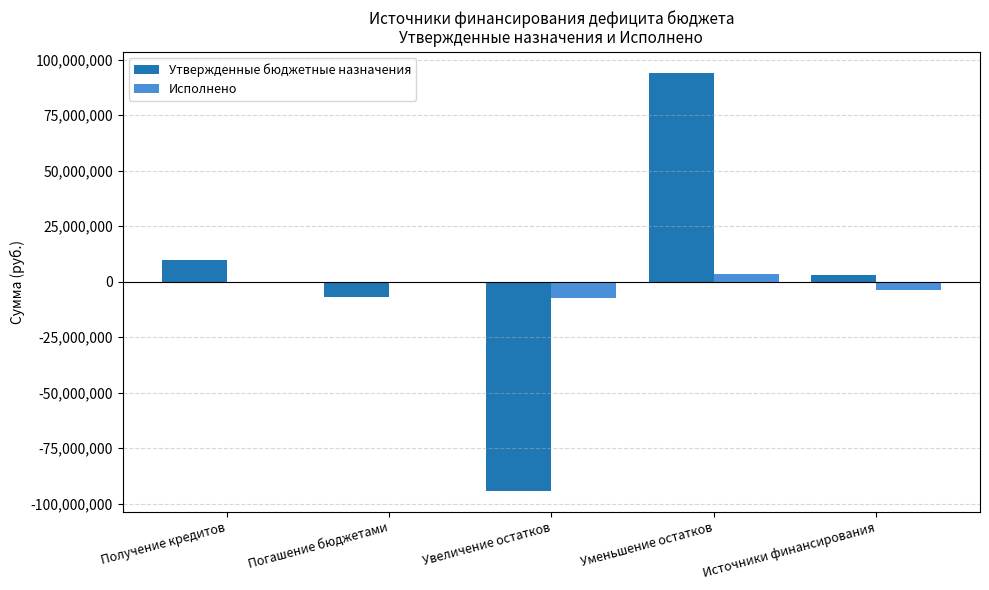

Which series has the largest total across all categories?

Утвержденные бюджетные назначения